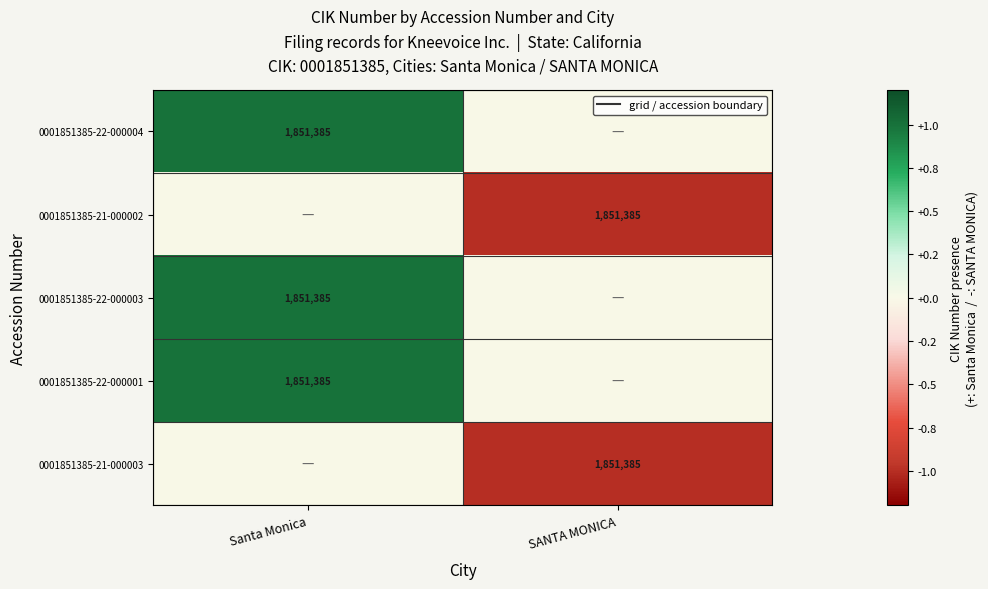

True or false: 0001851385-21-000002 has a value of 2865840 at SANTA MONICA.

False